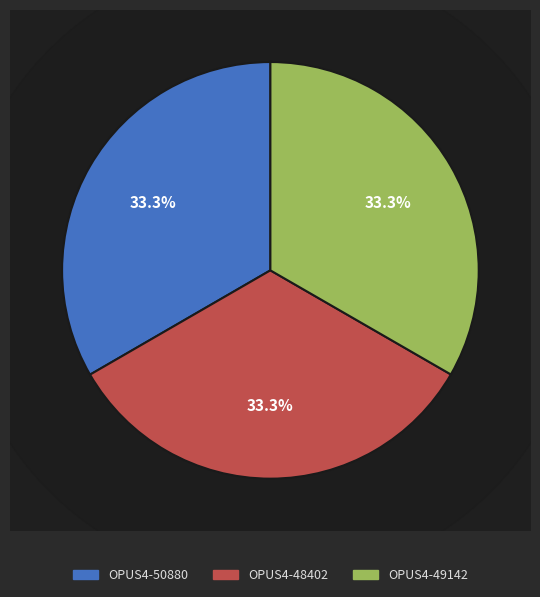

Is it true that OPUS4-49142 is 47% of the pie?

False